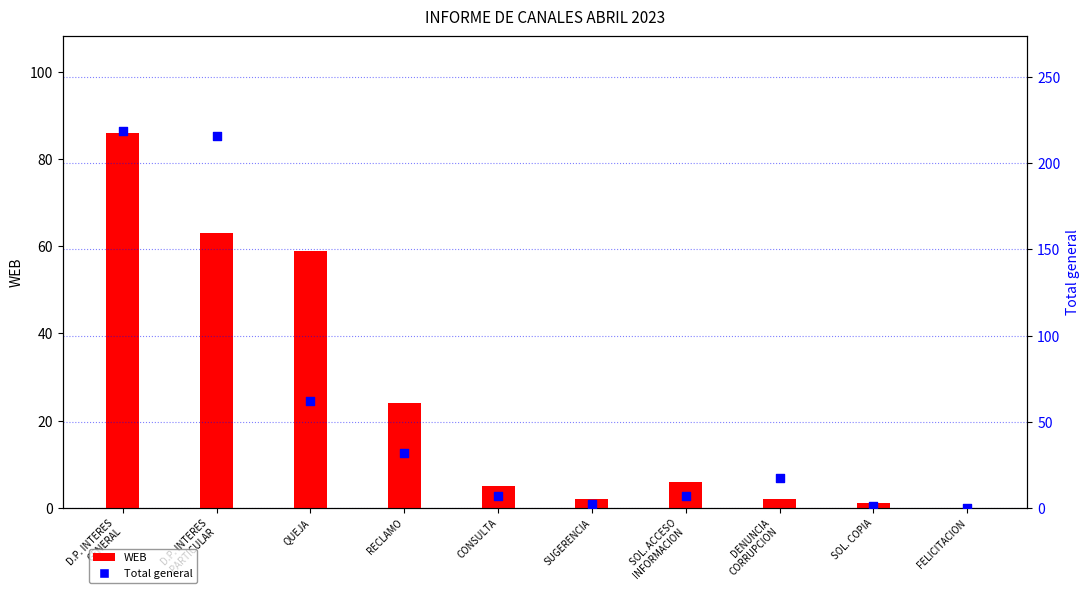

At how many categories does at least one series exceed 66?

2